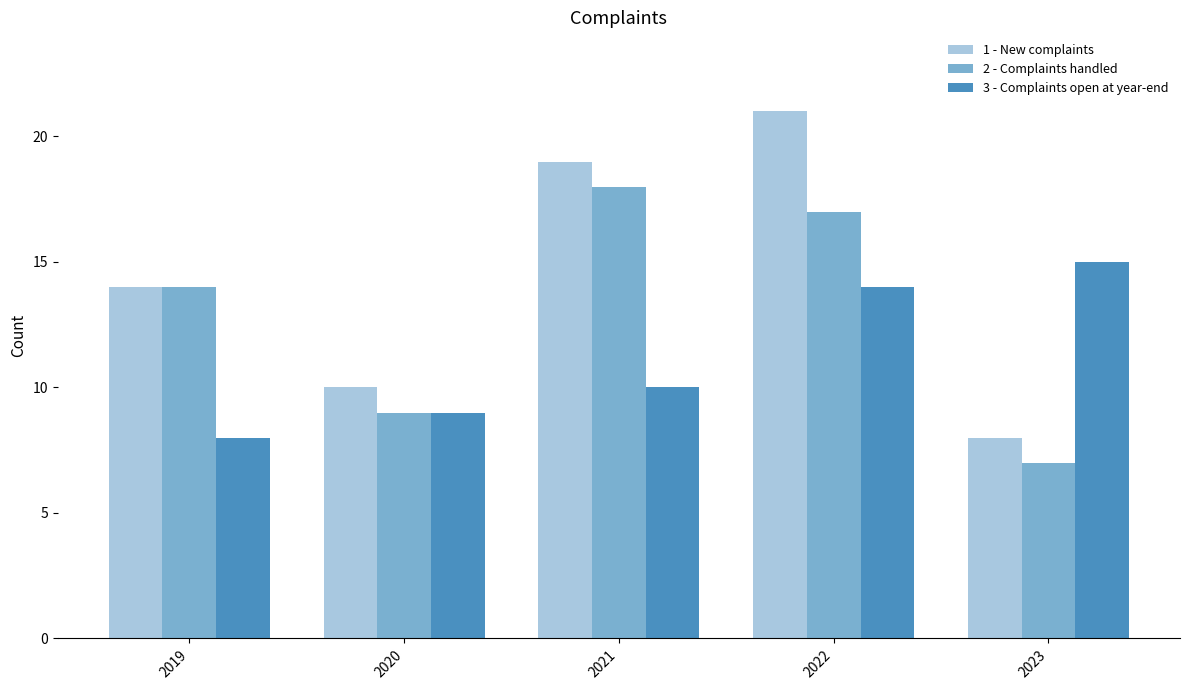

What is the value of the 1 - New complaints bar at the 2nd from the left?

10